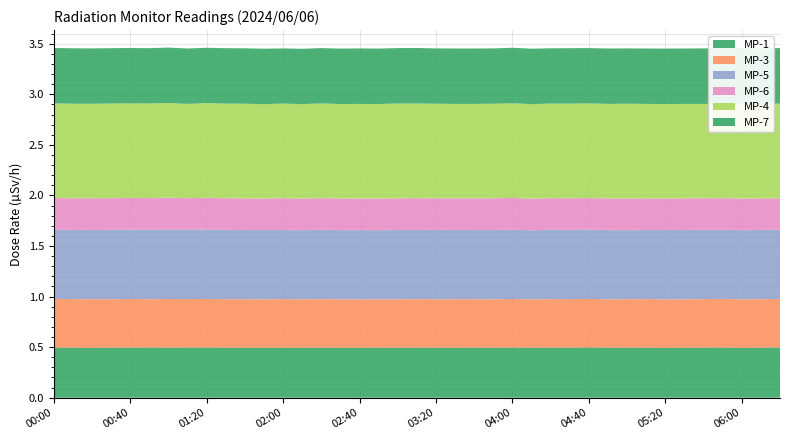

Reading left to right, transcribe all the data shown in this chart.

MP-1: 00:00=0.5	00:10=0.5	00:20=0.5	00:30=0.5	00:40=0.5	00:50=0.5	01:00=0.5	01:10=0.5	01:20=0.5	01:30=0.5	01:40=0.5	01:50=0.5	02:00=0.5	02:10=0.5	02:20=0.5	02:30=0.5	02:40=0.5	02:50=0.5	03:00=0.5	03:10=0.5	03:20=0.5	03:30=0.5	03:40=0.5	03:50=0.5	04:00=0.5	04:10=0.5	04:20=0.5	04:30=0.5	04:40=0.5	04:50=0.5	05:00=0.5	05:10=0.5	05:20=0.5	05:30=0.5	05:40=0.5	05:50=0.5	06:00=0.5	06:10=0.5	06:20=0.5
MP-3: 00:00=0.5	00:10=0.5	00:20=0.5	00:30=0.5	00:40=0.5	00:50=0.5	01:00=0.5	01:10=0.5	01:20=0.5	01:30=0.5	01:40=0.5	01:50=0.5	02:00=0.5	02:10=0.5	02:20=0.5	02:30=0.5	02:40=0.5	02:50=0.5	03:00=0.5	03:10=0.5	03:20=0.5	03:30=0.5	03:40=0.5	03:50=0.5	04:00=0.5	04:10=0.5	04:20=0.5	04:30=0.5	04:40=0.5	04:50=0.5	05:00=0.5	05:10=0.5	05:20=0.5	05:30=0.5	05:40=0.5	05:50=0.5	06:00=0.5	06:10=0.5	06:20=0.5
MP-5: 00:00=0.7	00:10=0.7	00:20=0.7	00:30=0.7	00:40=0.7	00:50=0.7	01:00=0.7	01:10=0.7	01:20=0.7	01:30=0.7	01:40=0.7	01:50=0.7	02:00=0.7	02:10=0.7	02:20=0.7	02:30=0.7	02:40=0.7	02:50=0.7	03:00=0.7	03:10=0.7	03:20=0.7	03:30=0.7	03:40=0.7	03:50=0.7	04:00=0.7	04:10=0.7	04:20=0.7	04:30=0.7	04:40=0.7	04:50=0.7	05:00=0.7	05:10=0.7	05:20=0.7	05:30=0.7	05:40=0.7	05:50=0.7	06:00=0.7	06:10=0.7	06:20=0.7
MP-6: 00:00=0.3	00:10=0.3	00:20=0.3	00:30=0.3	00:40=0.3	00:50=0.3	01:00=0.3	01:10=0.3	01:20=0.3	01:30=0.3	01:40=0.3	01:50=0.3	02:00=0.3	02:10=0.3	02:20=0.3	02:30=0.3	02:40=0.3	02:50=0.3	03:00=0.3	03:10=0.3	03:20=0.3	03:30=0.3	03:40=0.3	03:50=0.3	04:00=0.3	04:10=0.3	04:20=0.3	04:30=0.3	04:40=0.3	04:50=0.3	05:00=0.3	05:10=0.3	05:20=0.3	05:30=0.3	05:40=0.3	05:50=0.3	06:00=0.3	06:10=0.3	06:20=0.3
MP-4: 00:00=0.9	00:10=0.9	00:20=0.9	00:30=0.9	00:40=0.9	00:50=0.9	01:00=0.9	01:10=0.9	01:20=0.9	01:30=0.9	01:40=0.9	01:50=0.9	02:00=0.9	02:10=0.9	02:20=0.9	02:30=0.9	02:40=0.9	02:50=0.9	03:00=0.9	03:10=0.9	03:20=0.9	03:30=0.9	03:40=0.9	03:50=0.9	04:00=0.9	04:10=0.9	04:20=0.9	04:30=0.9	04:40=0.9	04:50=0.9	05:00=0.9	05:10=0.9	05:20=0.9	05:30=0.9	05:40=0.9	05:50=0.9	06:00=0.9	06:10=0.9	06:20=0.9
MP-7: 00:00=0.5	00:10=0.5	00:20=0.5	00:30=0.5	00:40=0.5	00:50=0.5	01:00=0.5	01:10=0.5	01:20=0.5	01:30=0.5	01:40=0.5	01:50=0.5	02:00=0.5	02:10=0.5	02:20=0.5	02:30=0.5	02:40=0.5	02:50=0.5	03:00=0.5	03:10=0.5	03:20=0.5	03:30=0.5	03:40=0.5	03:50=0.5	04:00=0.5	04:10=0.5	04:20=0.5	04:30=0.5	04:40=0.5	04:50=0.5	05:00=0.5	05:10=0.5	05:20=0.5	05:30=0.5	05:40=0.5	05:50=0.5	06:00=0.6	06:10=0.5	06:20=0.5